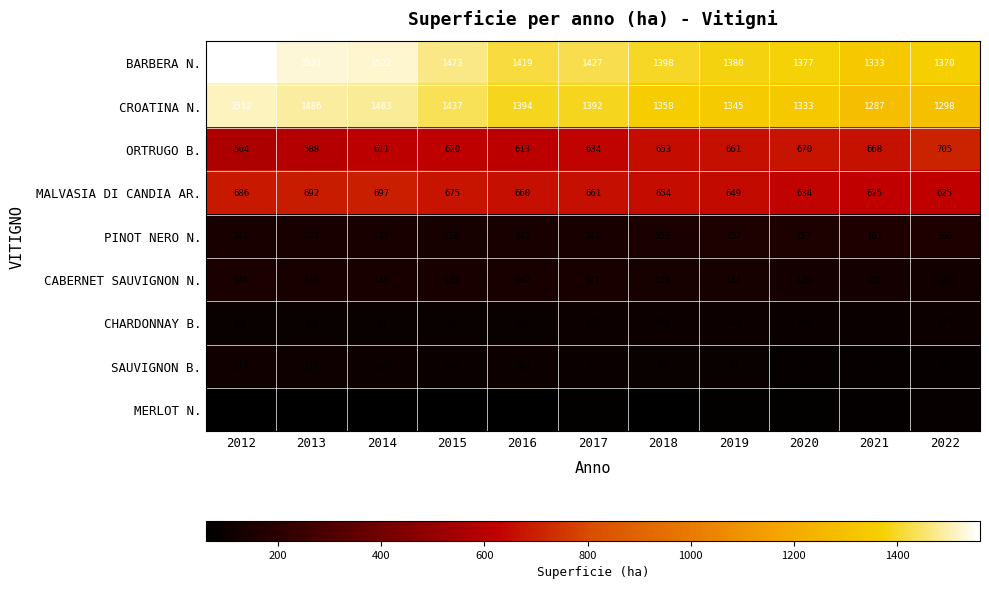

What is the maximum value for SAUVIGNON B.?

117